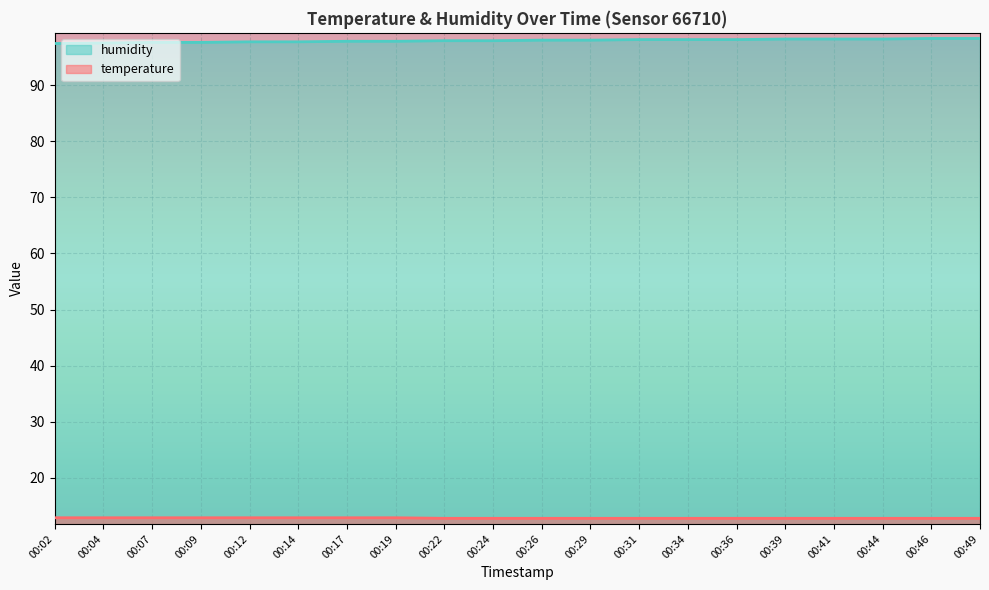

How many data points does each series have?

20